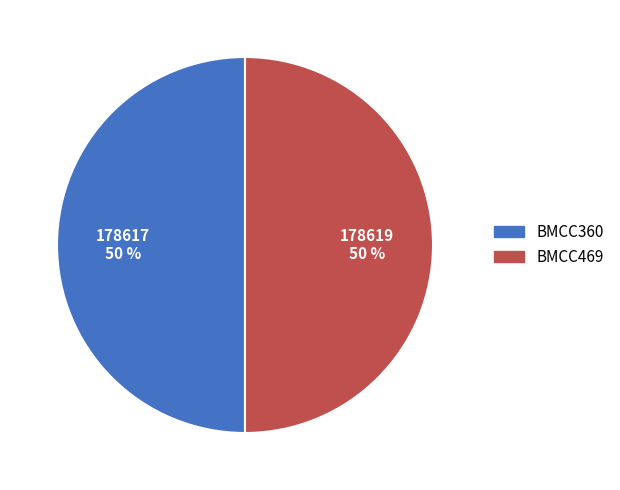

What is the ratio of the value at BMCC360 to the value at BMCC469?

1.0